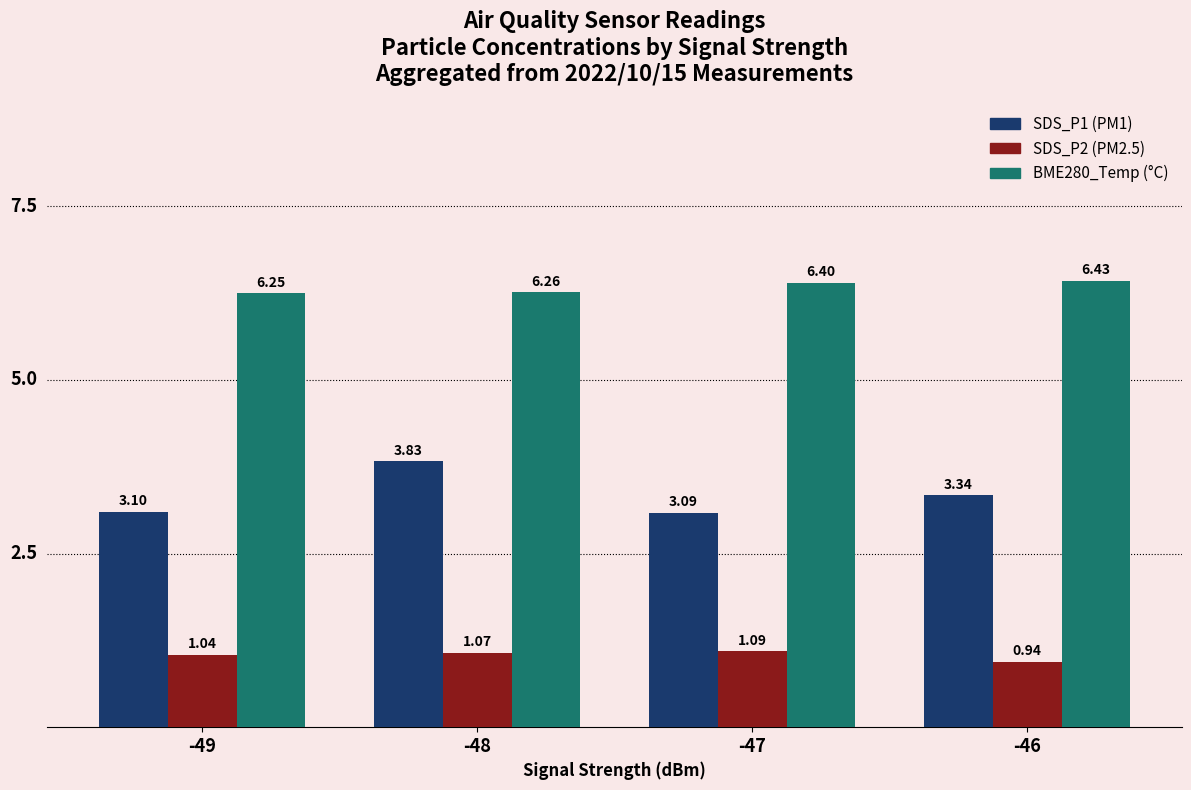

What is the total value across all series at -47?

10.6